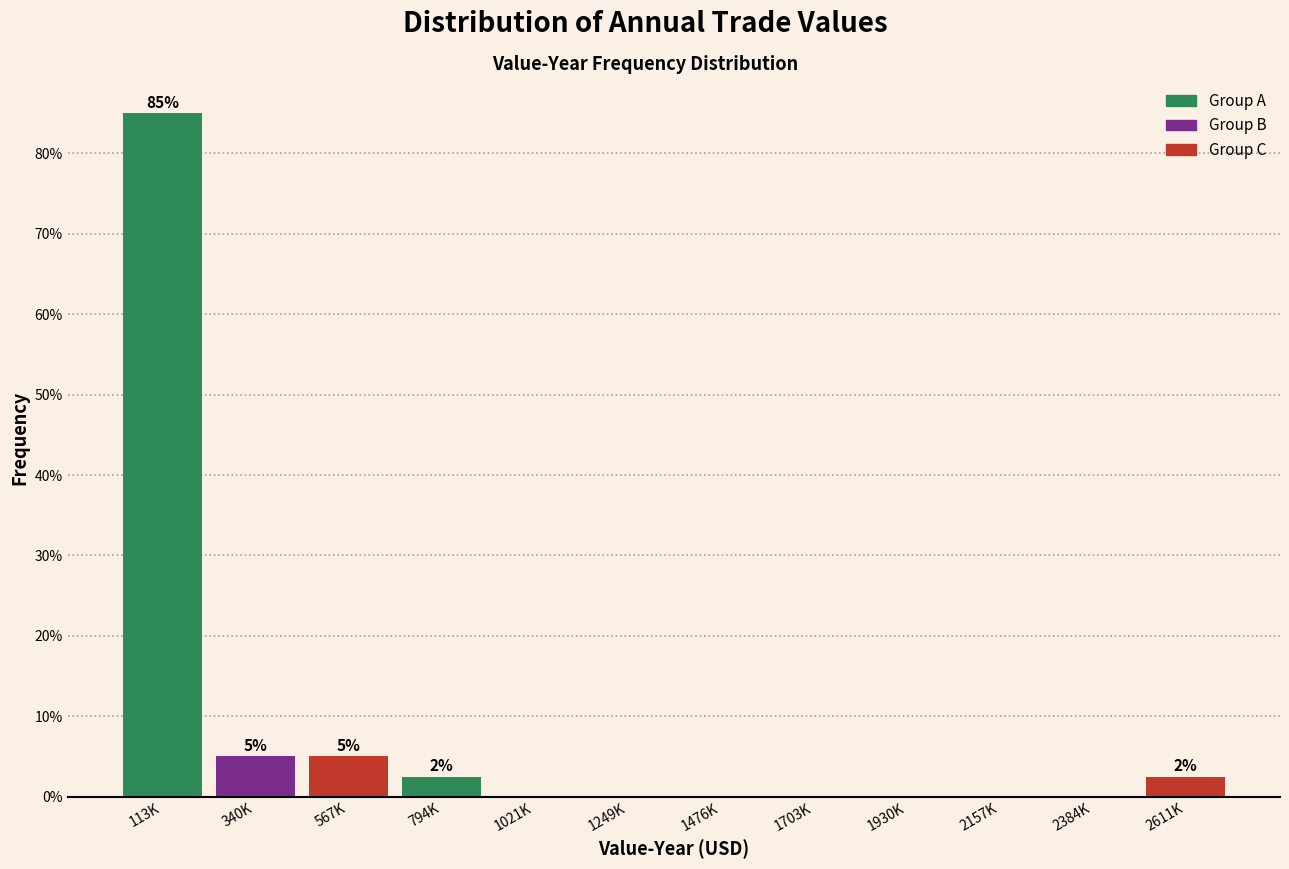

Reading left to right, extract all data points from this chart.

113K=85.0	340K=5.0	567K=5.0	794K=2.5	1021K=0.0	1249K=0.0	1476K=0.0	1703K=0.0	1930K=0.0	2157K=0.0	2384K=0.0	2611K=2.5